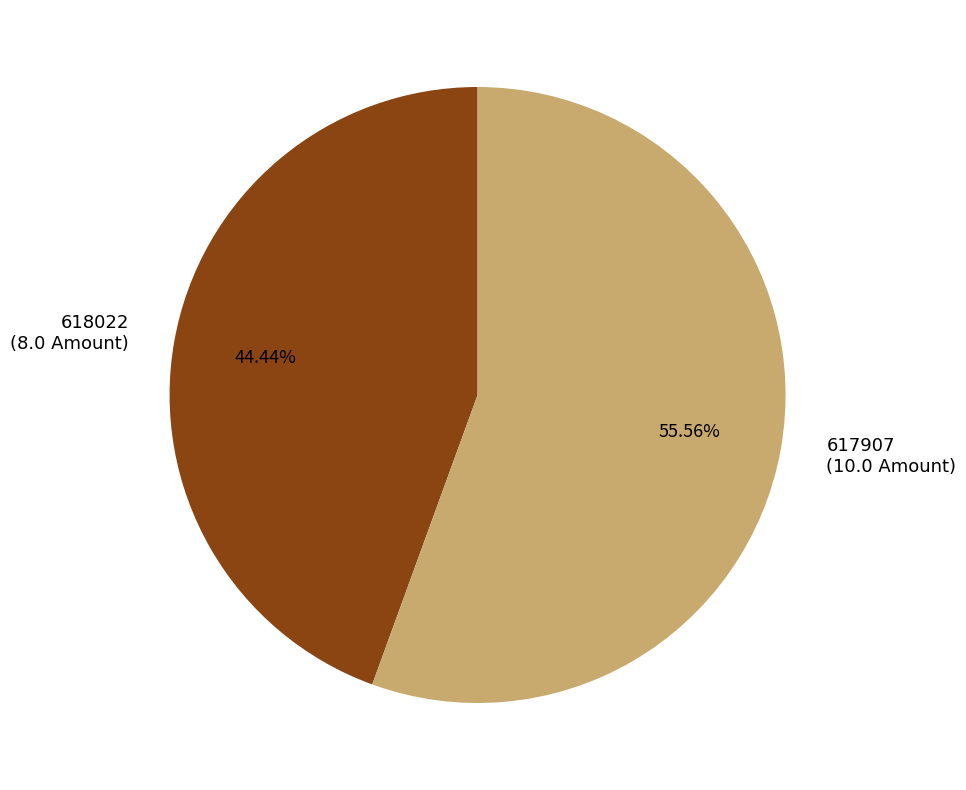

Is it true that 617907 is 50% of the pie?

False